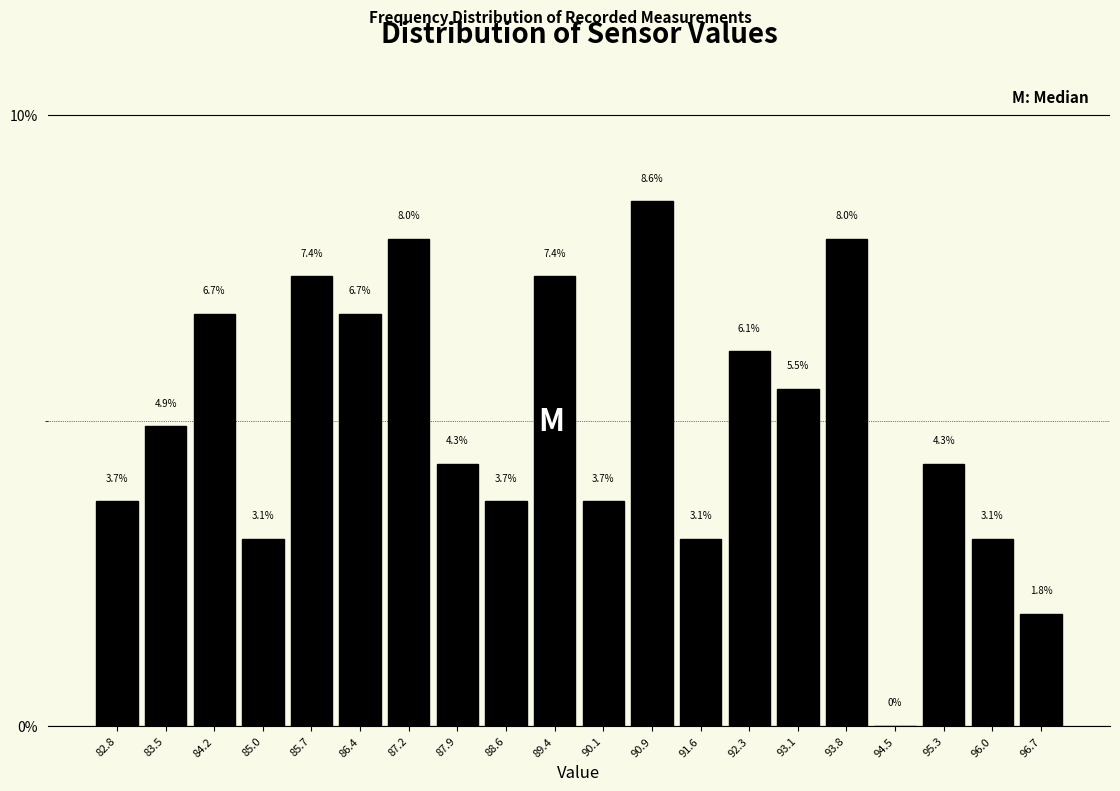

What is the height of the bar covering 88.3 to 89.0 on the x-axis? The bar edges are not printed on the chart, so give them approximately, as read against the axis.

3.7